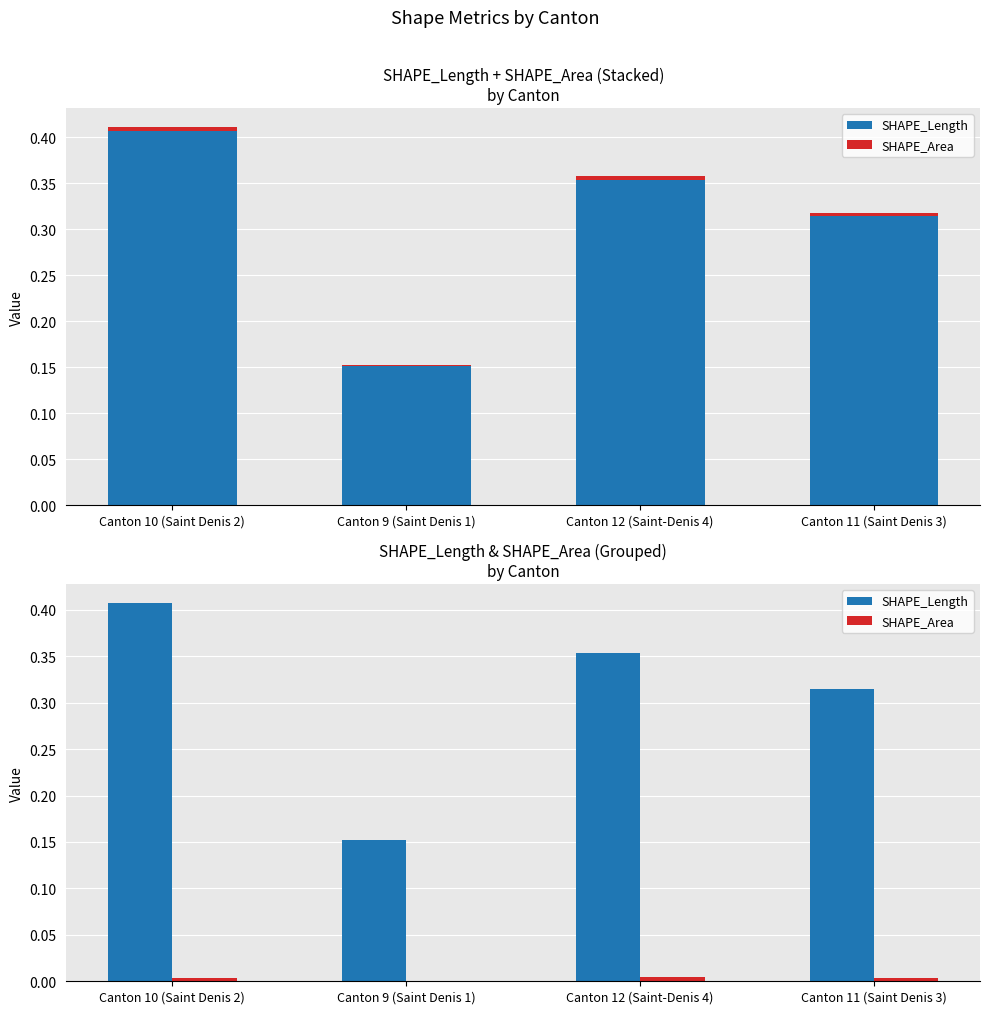

The value of SHAPE_Area at Canton 9 (Saint Denis 1) is 0.0. True or false?

False